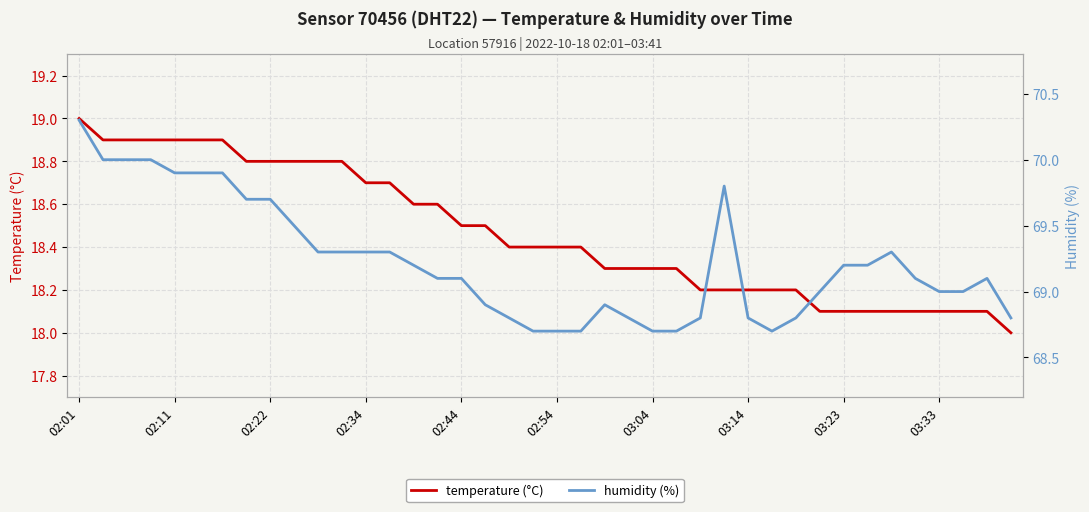

Which label corresponds to the largest value in the chart?

02:01